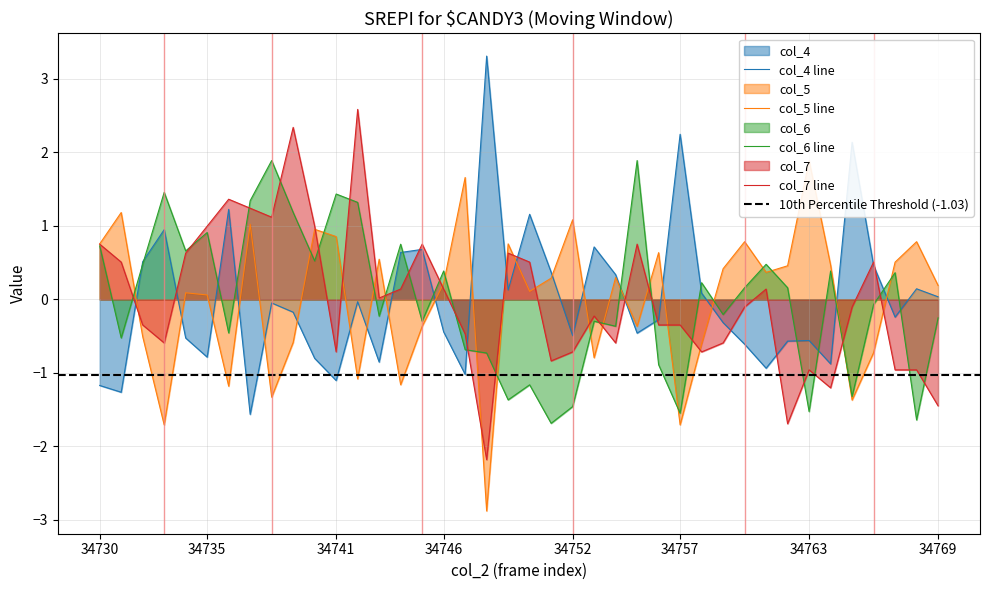

What is the total value across all series at 34765?

-0.7